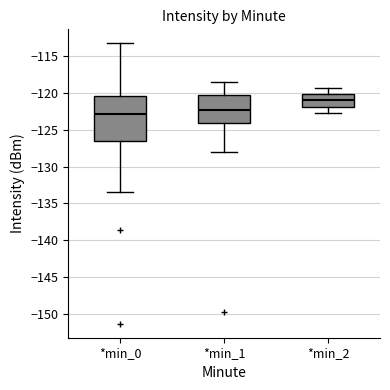

Where is the lower edge of the box for *min_0 on the y-axis? The values are not printed on the chart, so give them approximately, as read against the axis.

-126.5